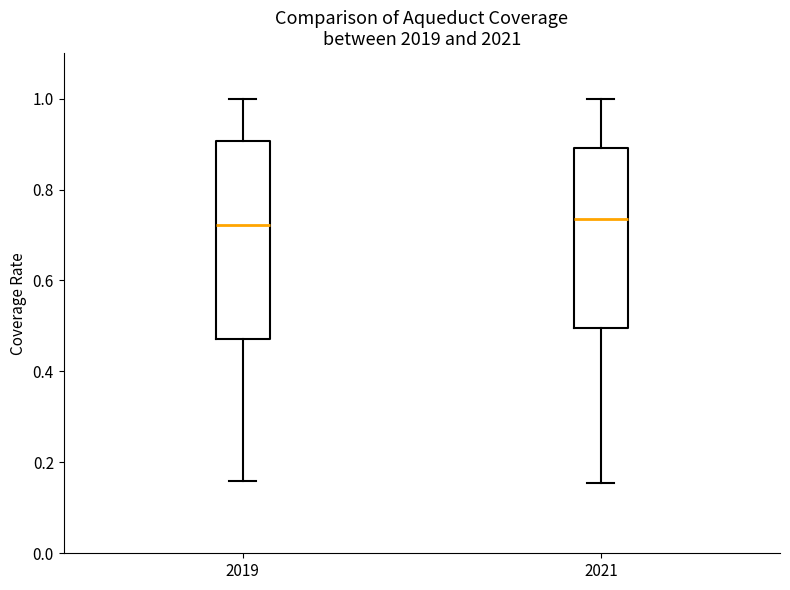

Where is the lower edge of the box at x = 2019 on the y-axis? The values are not printed on the chart, so give them approximately, as read against the axis.

0.48